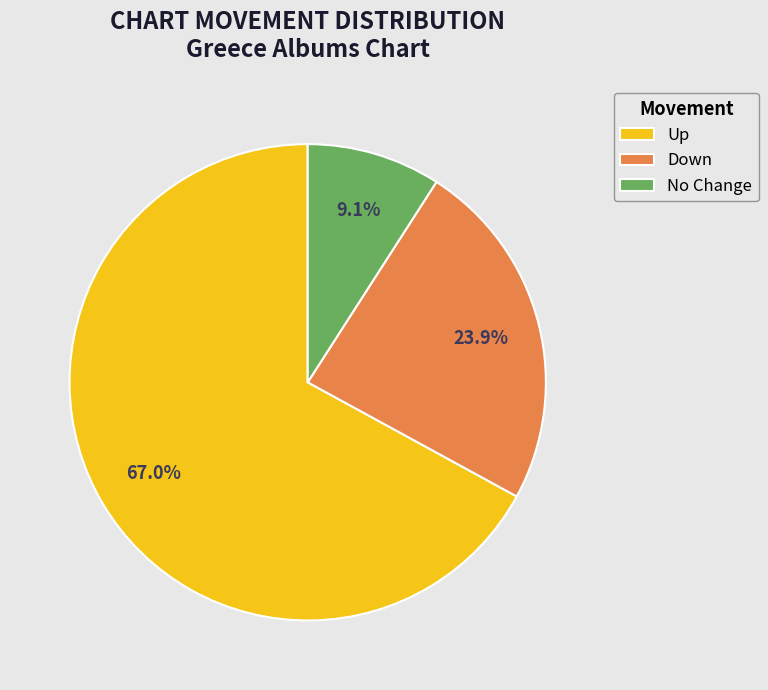

Is there a majority slice in this chart?

Yes